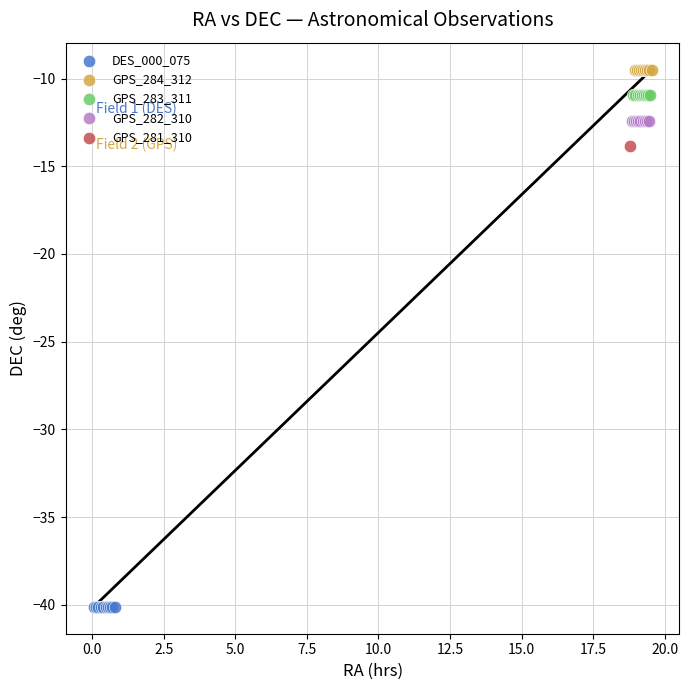

Which series reaches the maximum Y coordinate?

GPS_284_312